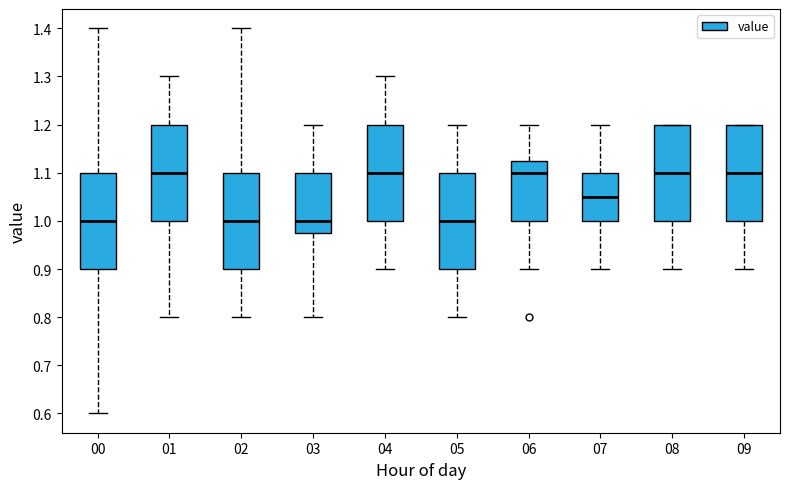

Reading left to right, read every box against the y-axis: the position of its median line, the range the box covers, and the ends of its whiskers. The values are not printed on the chart, so give them approximately, as read against the axis.

00: median 1.00, box 0.90 to 1.10, whiskers 0.60 to 1.40
01: median 1.10, box 1.00 to 1.20, whiskers 0.80 to 1.30
02: median 1.00, box 0.90 to 1.10, whiskers 0.80 to 1.40
03: median 1.00, box 0.98 to 1.10, whiskers 0.80 to 1.20
04: median 1.10, box 1.00 to 1.20, whiskers 0.90 to 1.30
05: median 1.00, box 0.90 to 1.10, whiskers 0.80 to 1.20
06: median 1.10, box 1.00 to 1.13, whiskers 0.90 to 1.20
07: median 1.05, box 1.00 to 1.10, whiskers 0.90 to 1.20
08: median 1.10, box 1.00 to 1.20, whiskers 0.90 to 1.20
09: median 1.10, box 1.00 to 1.20, whiskers 0.90 to 1.20